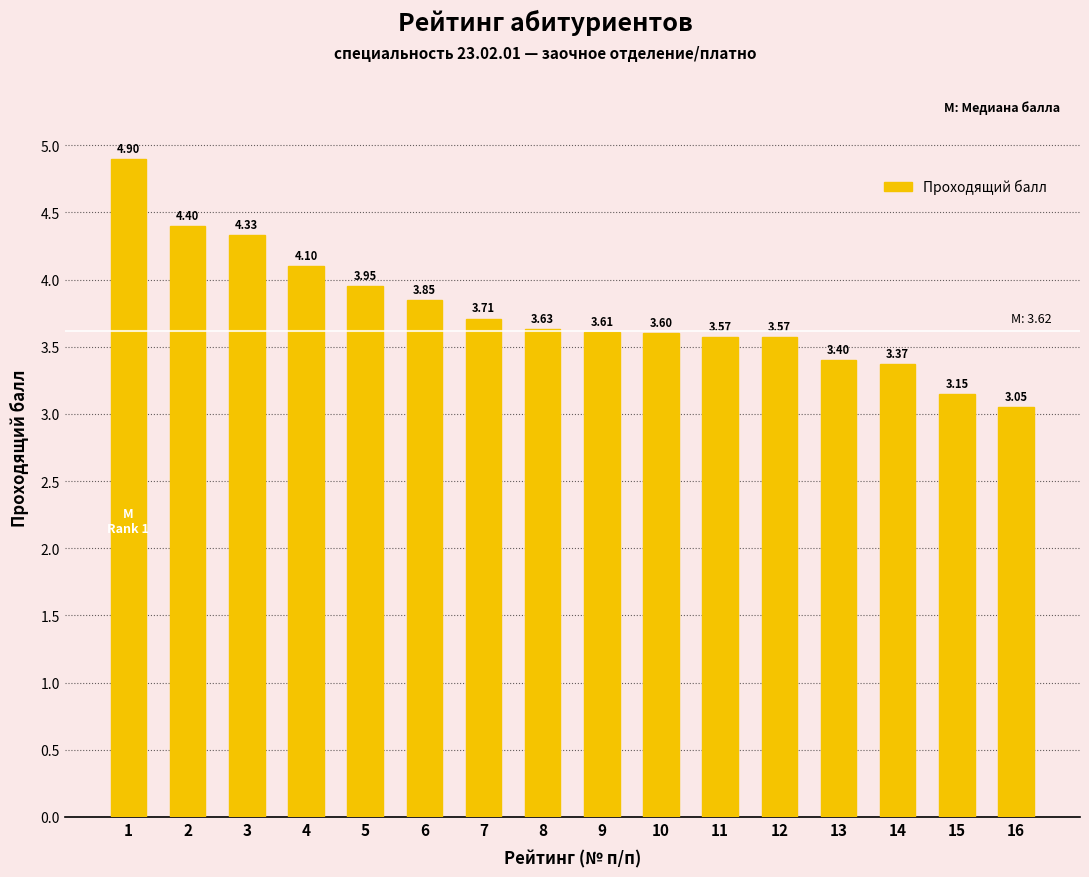

Approximately how many times larger is the value at 1 compared to 11?

1.4